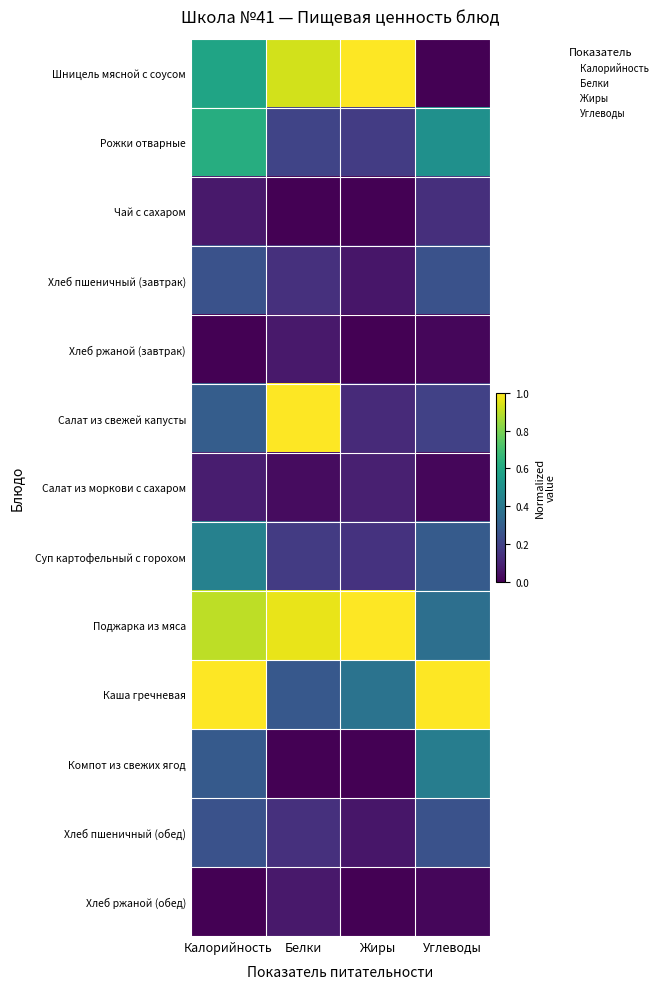

List the series in order of their peak value, highest first.

Шницель мясной с соусом, Салат из свежей капусты, Поджарка из мяса, Каша гречневая, Рожки отварные, Суп картофельный с горохом, Компот из свежих ягод, Хлеб пшеничный (завтрак), Хлеб пшеничный (обед), Чай с сахаром, Салат из моркови с сахаром, Хлеб ржаной (завтрак), Хлеб ржаной (обед)